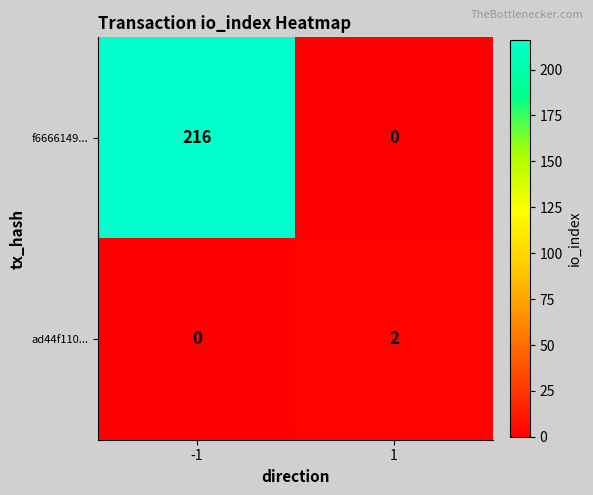

Reading left to right, list all the values displayed in this chart.

f6666149...: -1=216	1=0
ad44f110...: -1=0	1=2